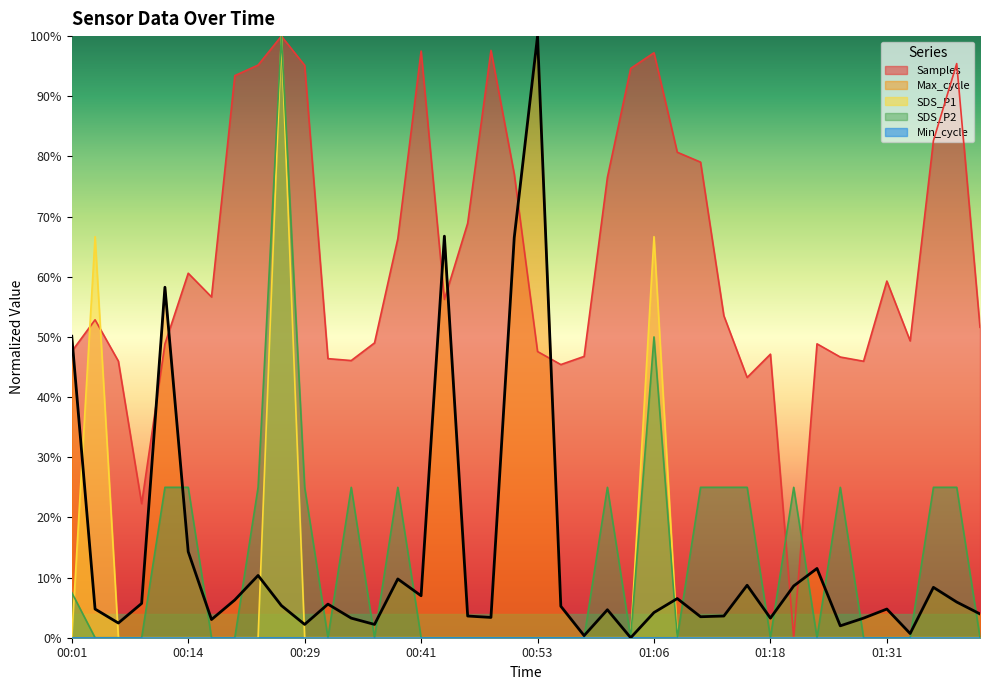

How many lines are shown in the chart?

4